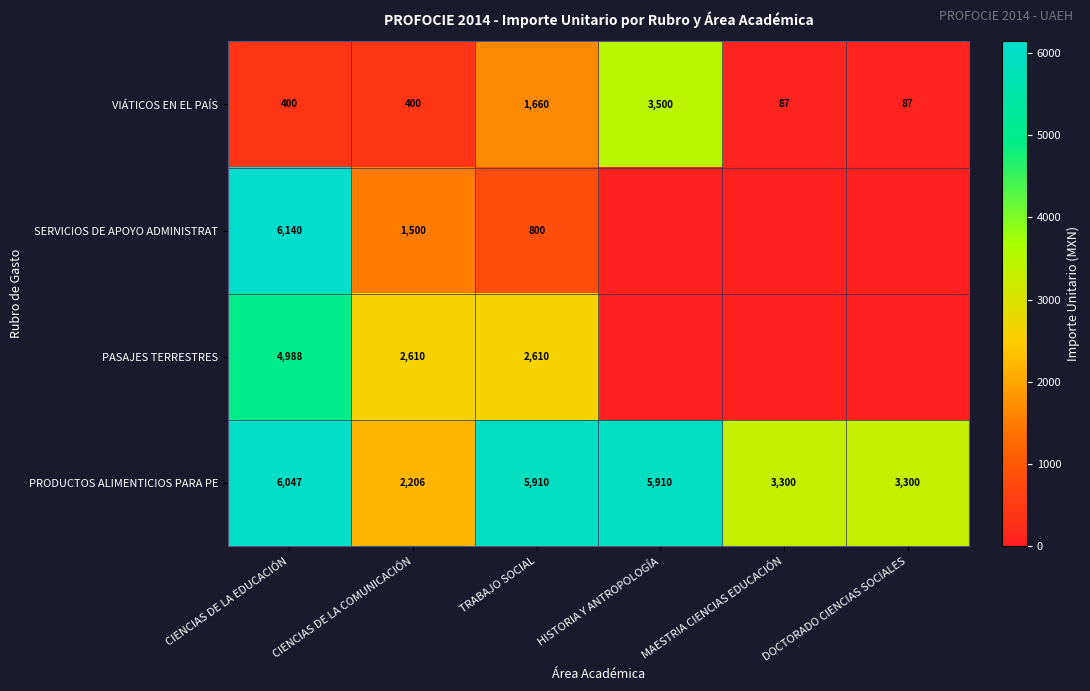

What is the minimum value for PRODUCTOS ALIMENTICIOS PARA PE?

2206